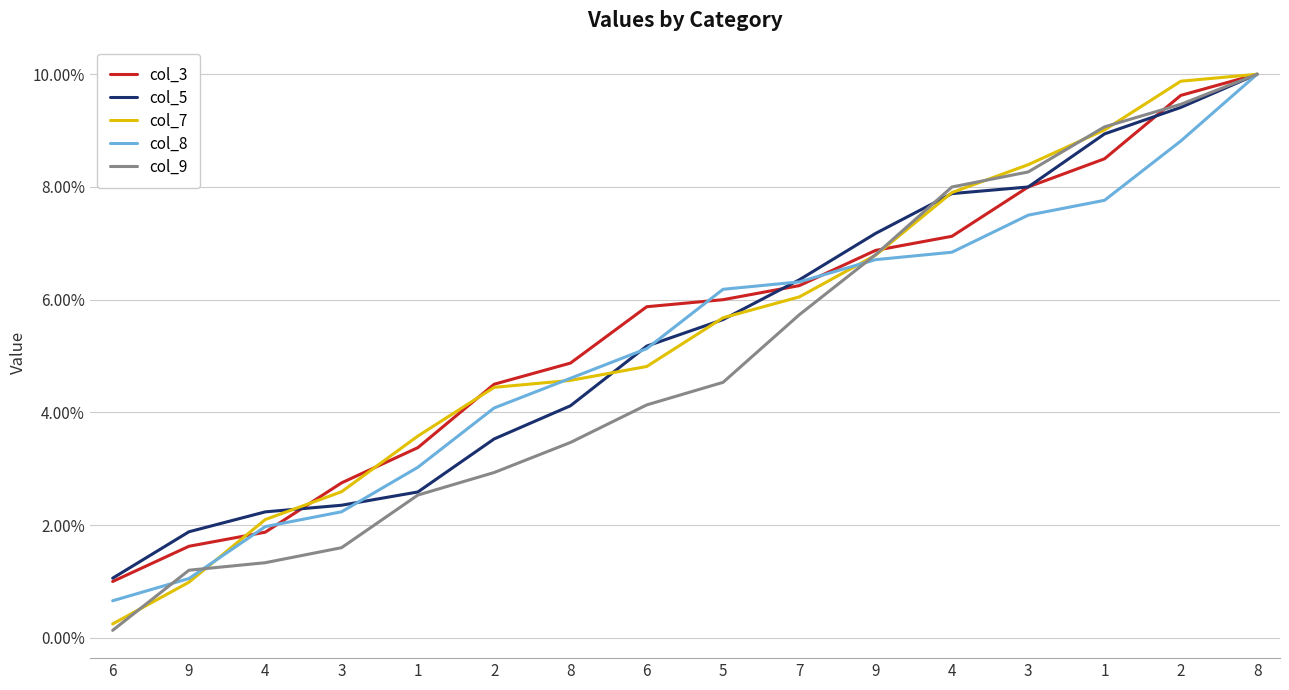

Between 6 and 8, which series saw the biggest shift?

col_9